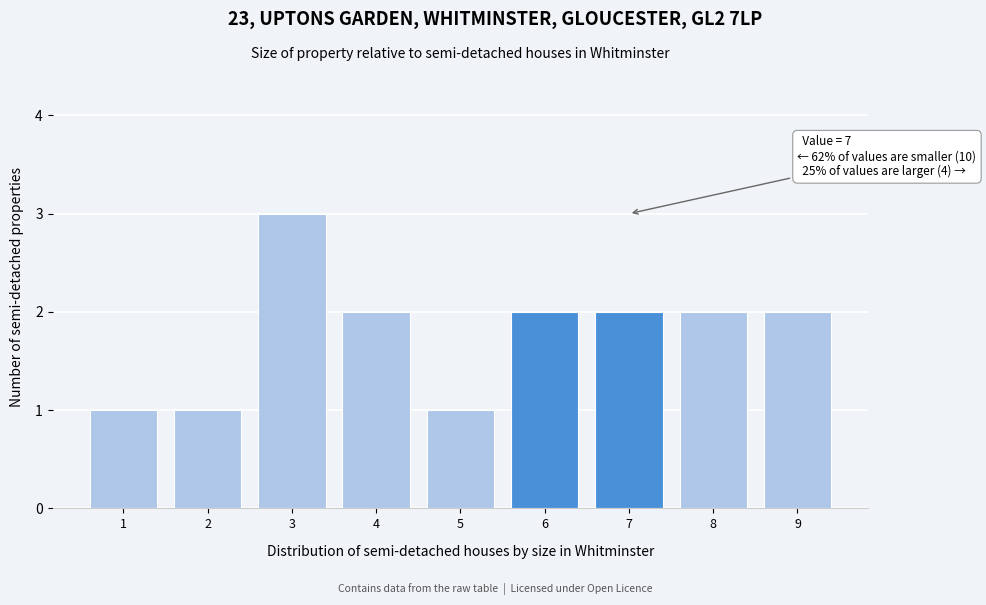

Reading left to right, what are all the values shown in this chart?

1	1	3	2	1	2	2	2	2